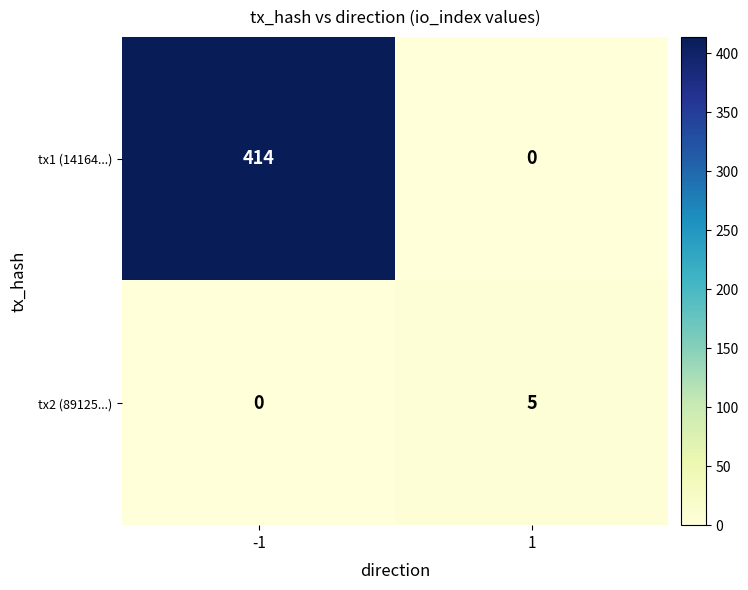

Which series has the largest total across all categories?

tx1 (14164...)